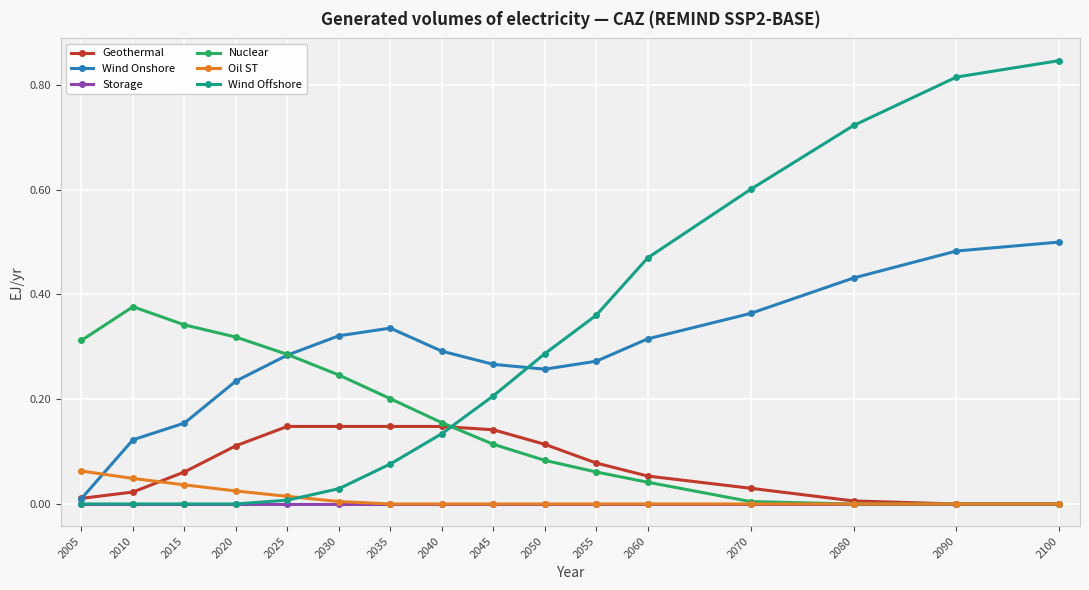

Which series has the largest range (max minus min)?

Wind Offshore